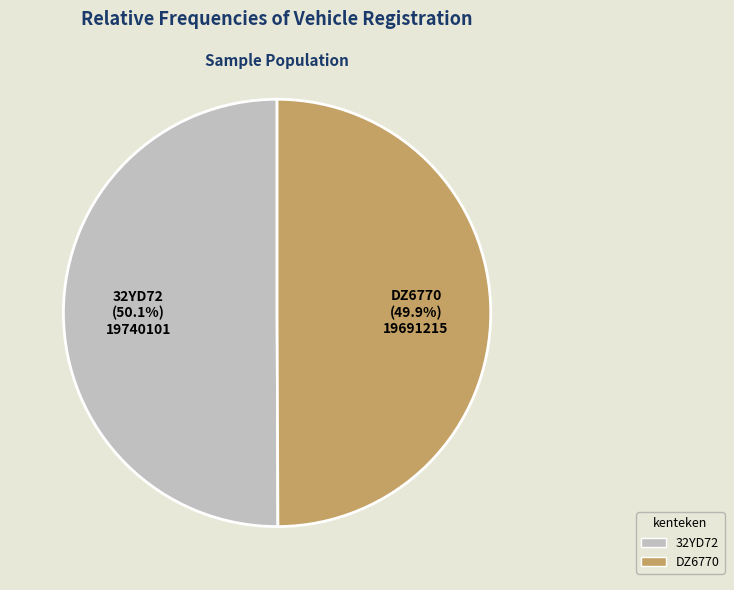

What percentage is the 32YD72 slice, to the nearest percent?

50%